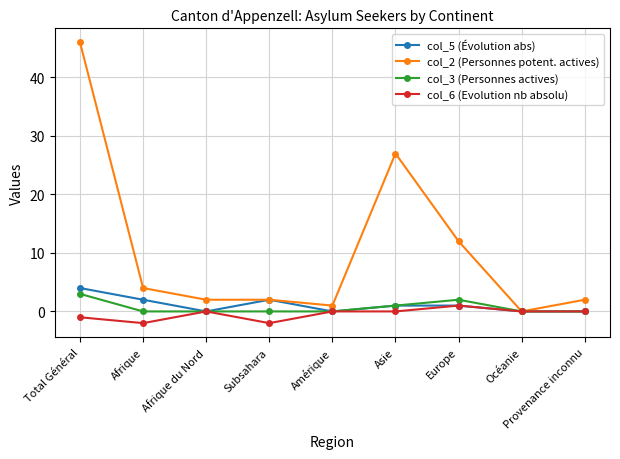

Is this an area chart (filled region under the line)?

No